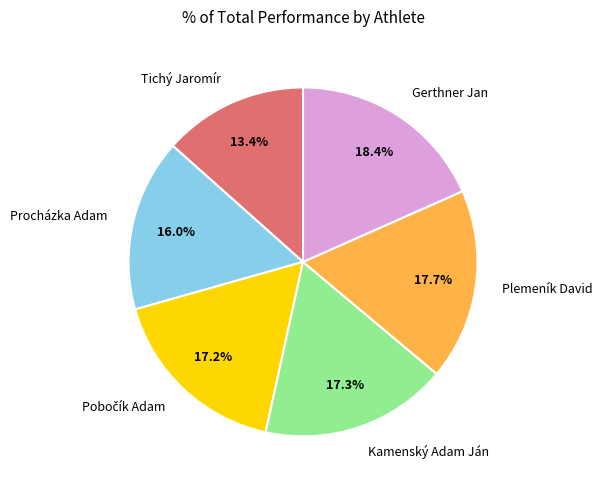

What portion of the pie excludes Tichý Jaromír?

86.6%